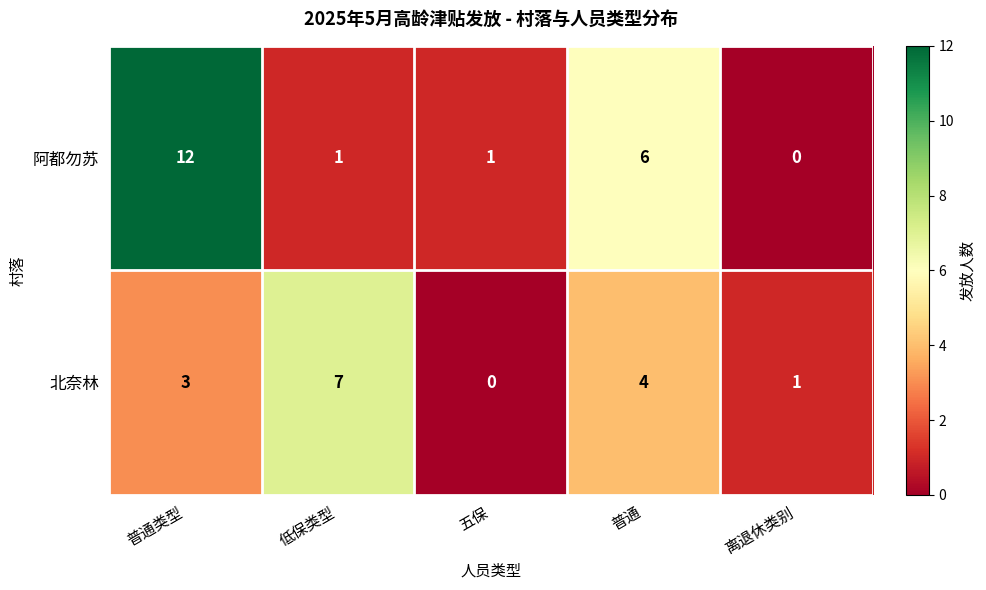

True or false: 阿都勿苏 has a value of 1 at 低保类型.

True